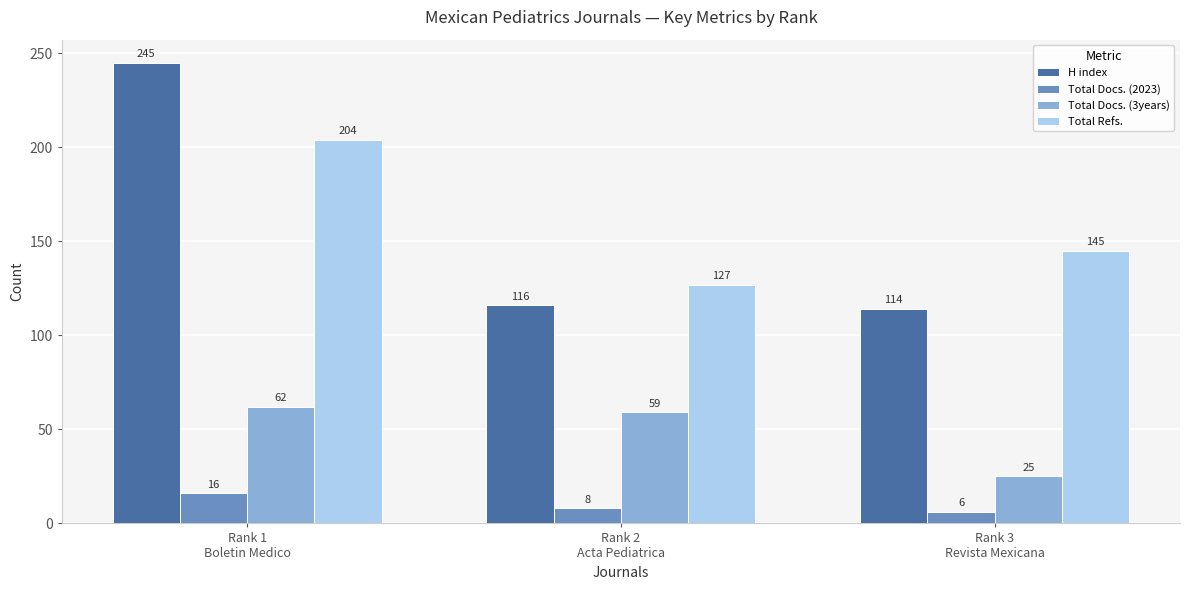

List the series in order of their peak value, highest first.

H index, Total Refs., Total Docs. (3years), Total Docs. (2023)